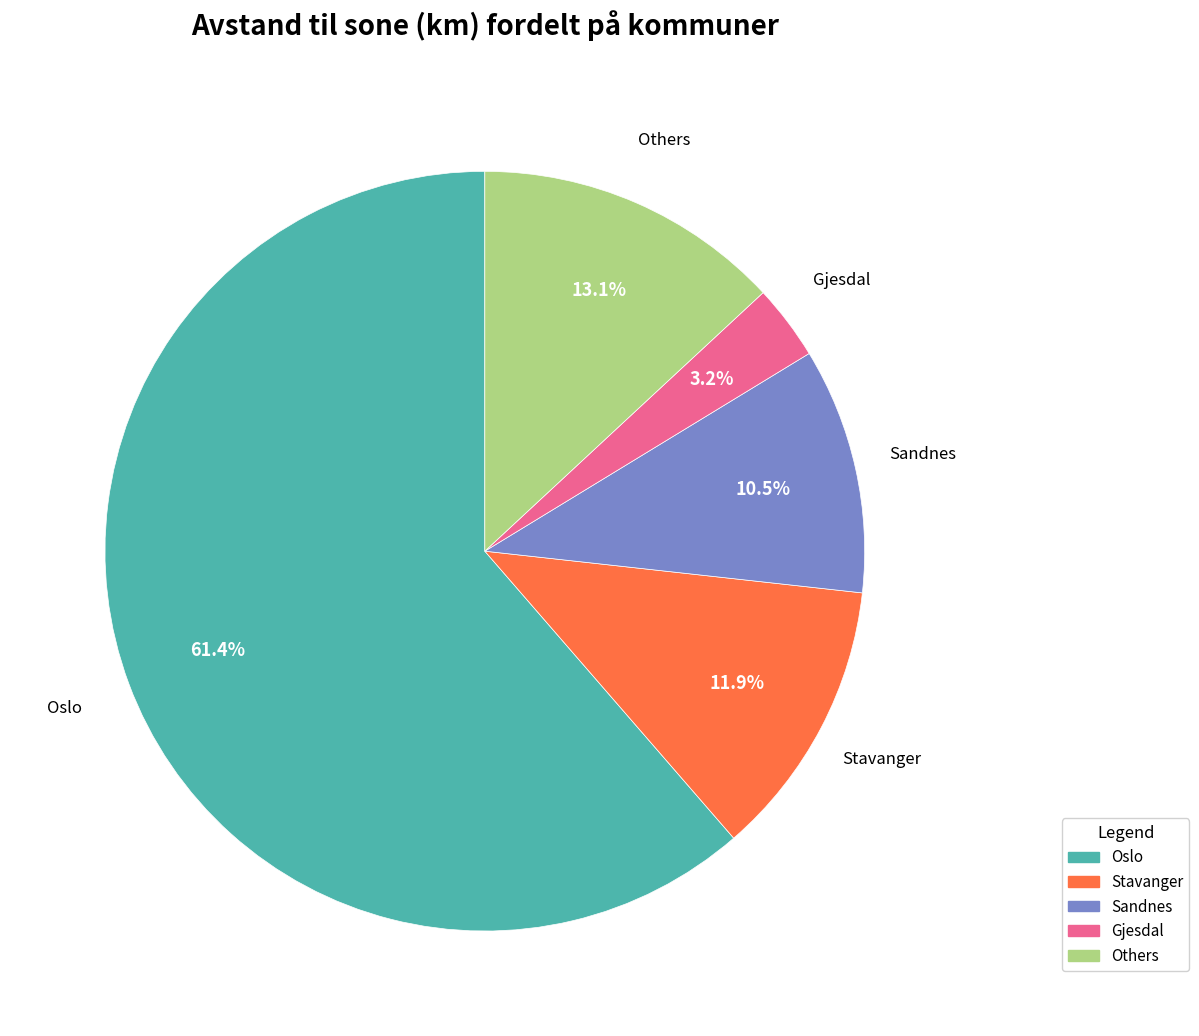

Does any single category account for the majority?

Yes